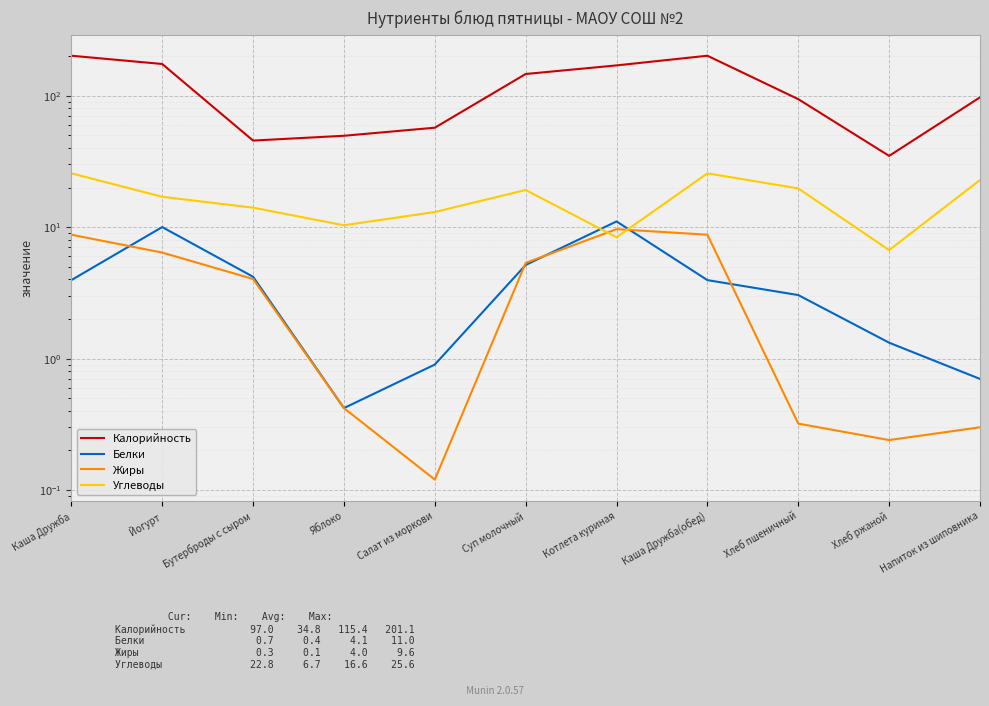

Which label corresponds to the largest value in the chart?

Каша Дружба